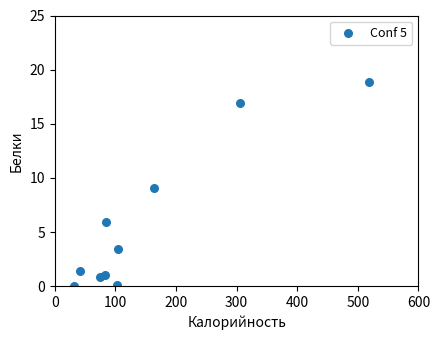

What is the range of X values (max minus min)?

485.3